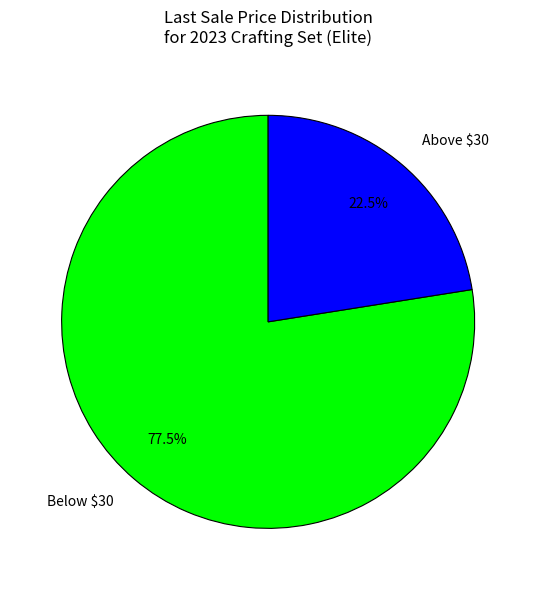

To the nearest percent, what is the difference between the largest and smallest slice percentages?

55%